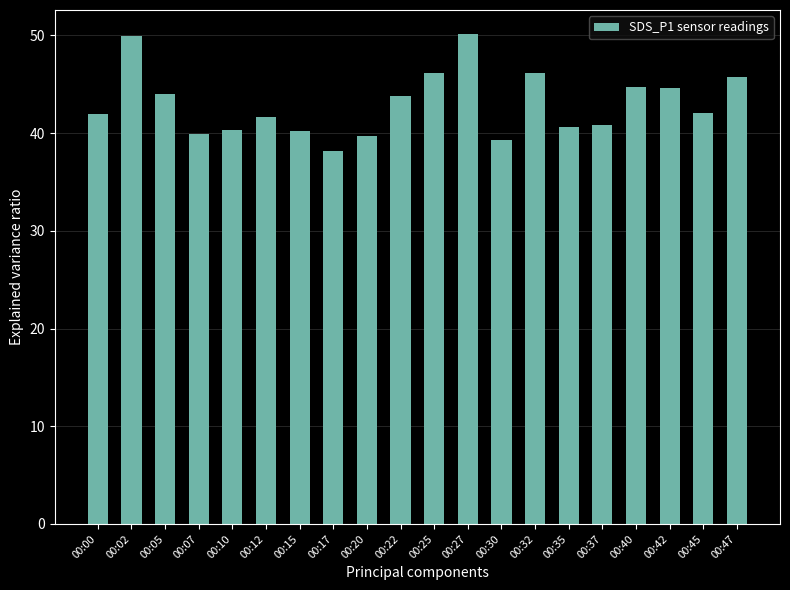

What is the sum of all values?

860.0